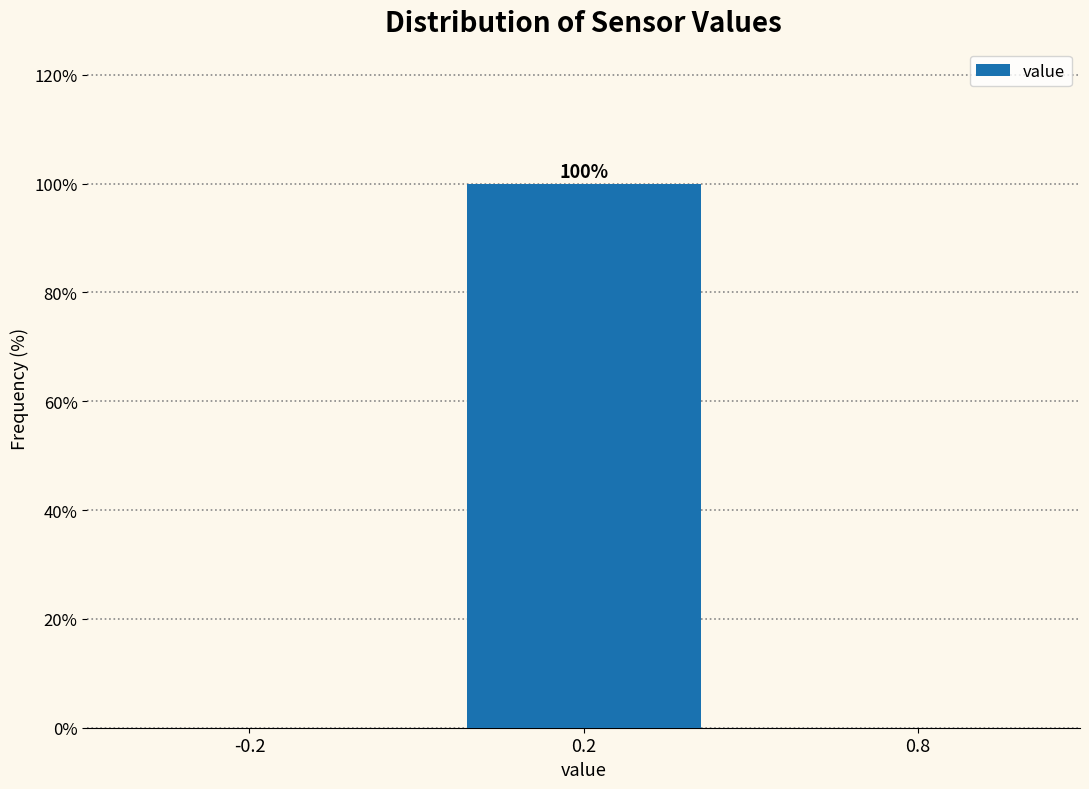

Reading left to right, list all the values displayed in this chart.

-0.2=0	0.2=100	0.8=0